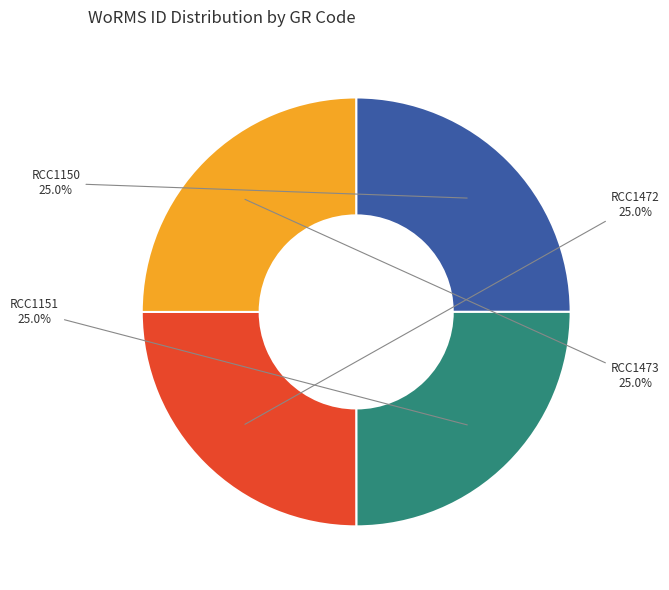

What is the ratio of the value at RCC1151 to the value at RCC1473?

1.0